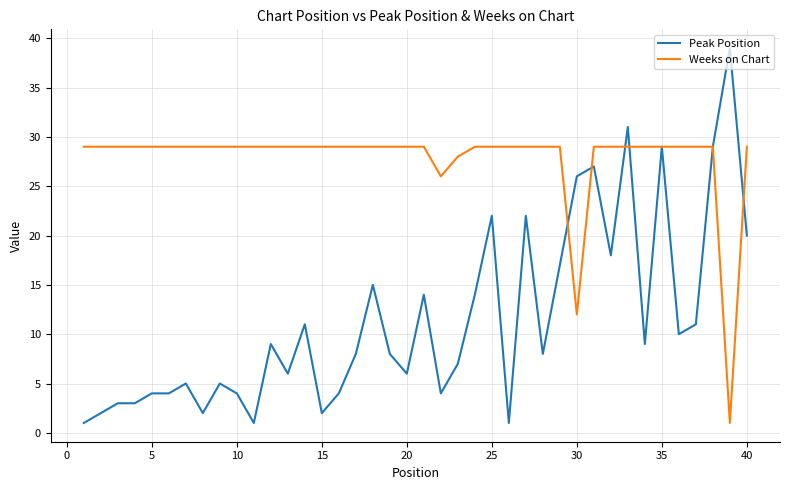

After their last crossing, which series has the higher values: Peak Position or Weeks on Chart?

Weeks on Chart